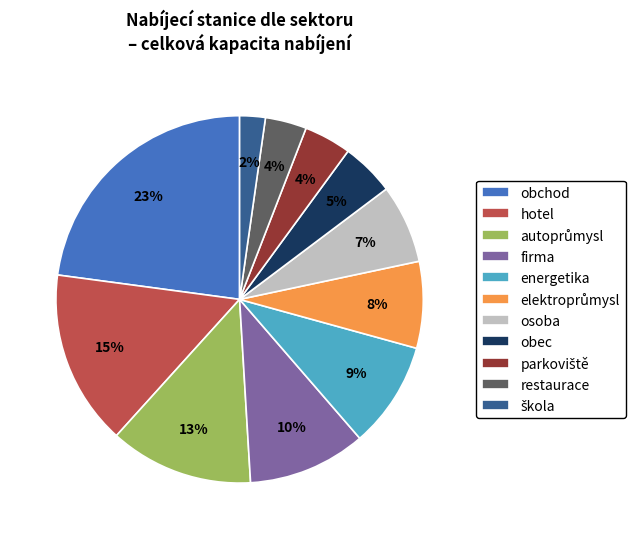

To the nearest percent, what is the average slice percentage?

9%